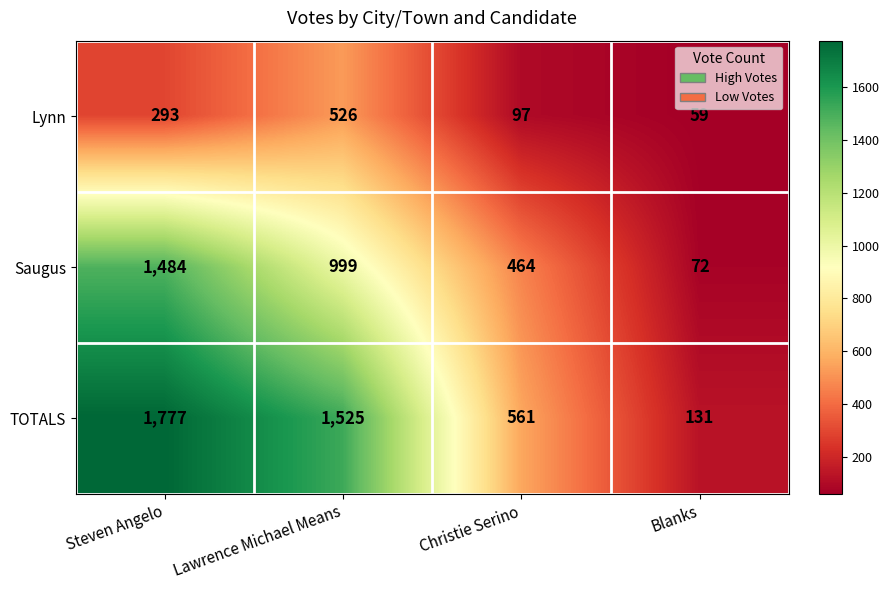

The value of Lynn at Blanks is 59. True or false?

True